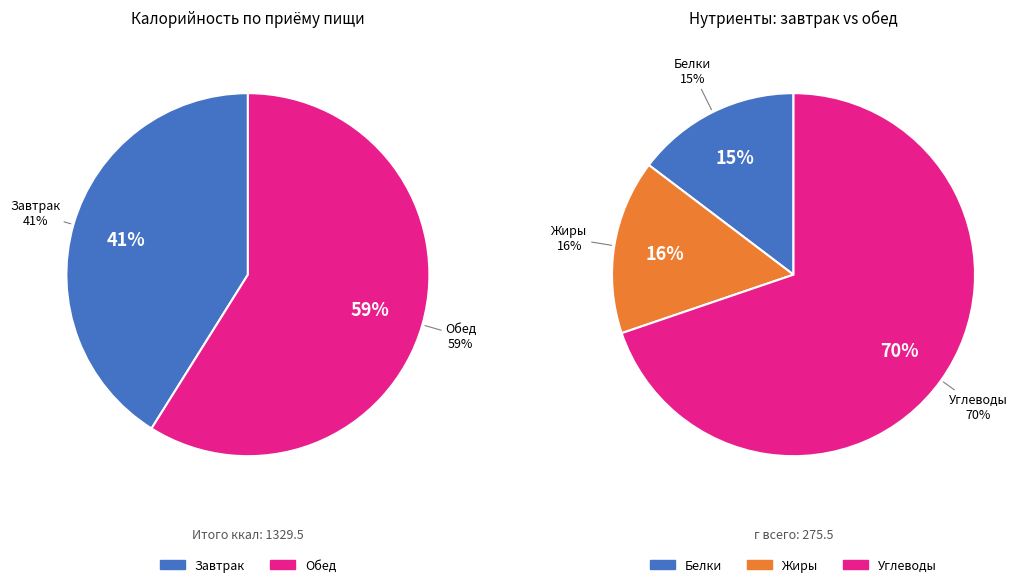

What is the smallest slice in the pie chart?

Завтрак